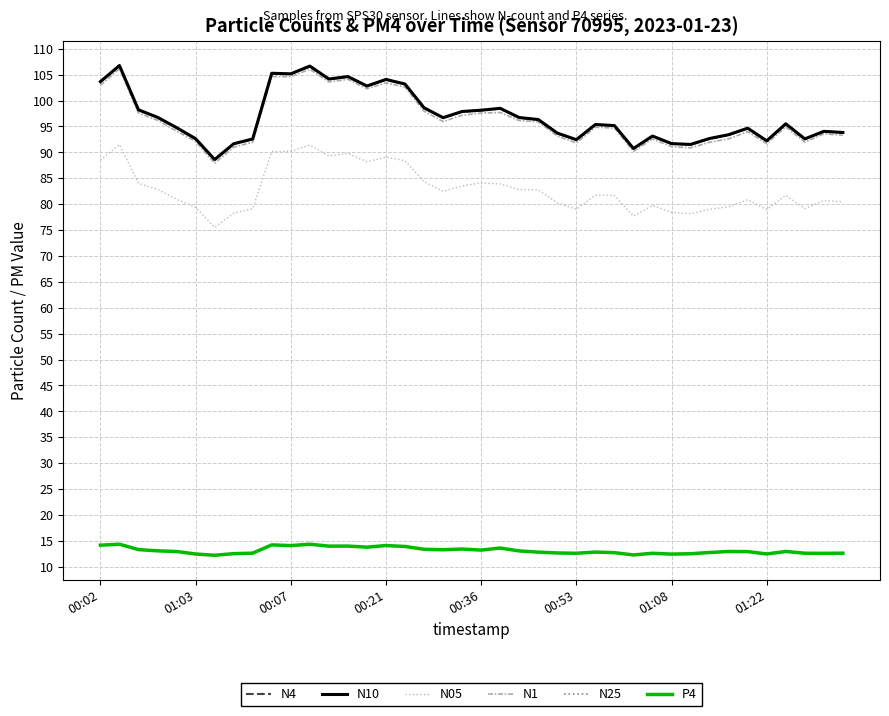

True or false: N05 and P4 cross at least once.

False